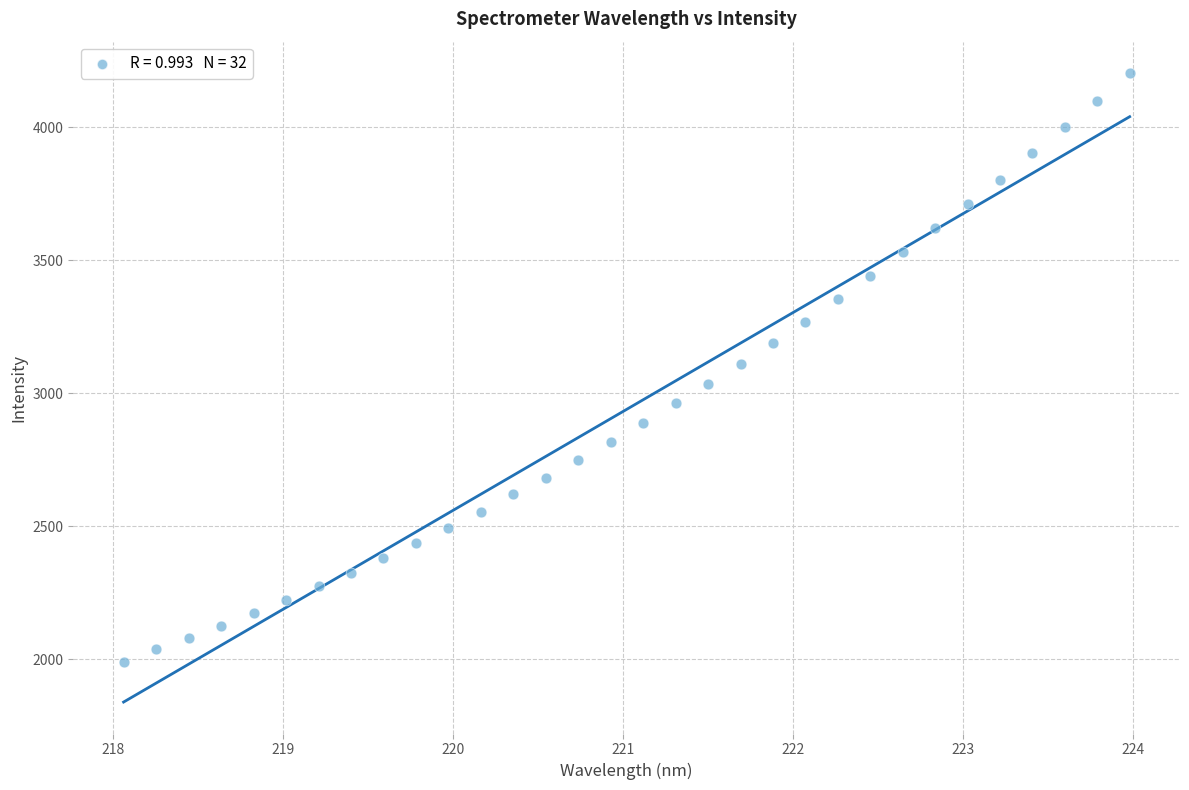

What is the range of Y values (max minus min)?

2211.7